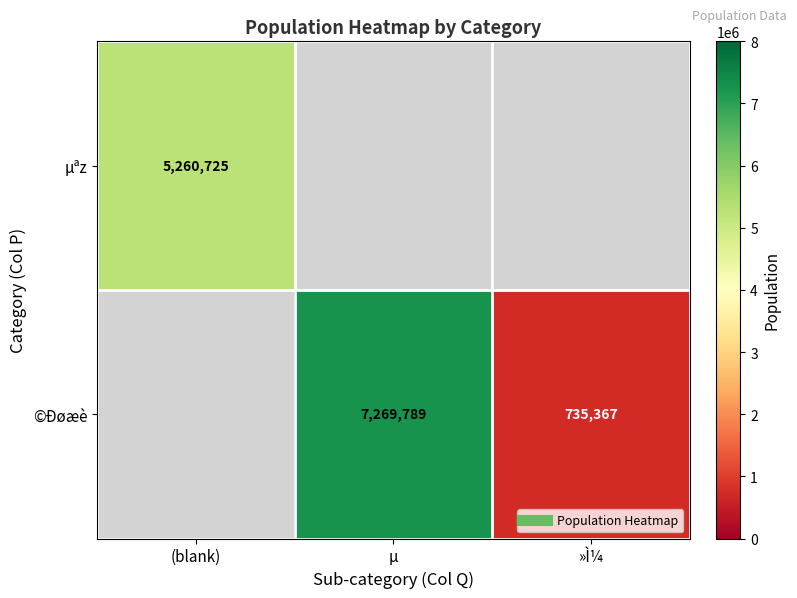

List the series in order of their overall mean, highest first.

µªz, ©Ðøæè